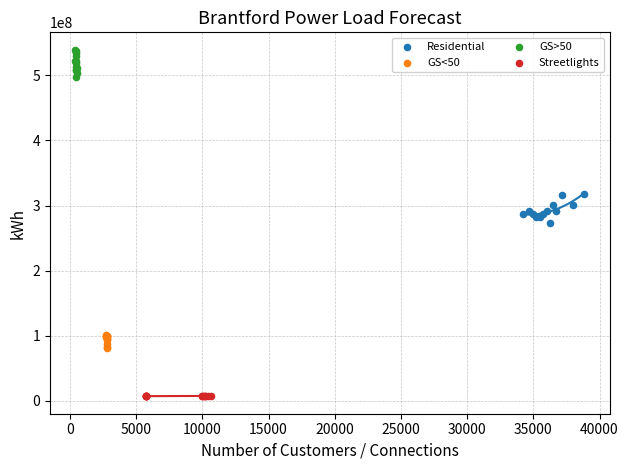

Which series contains the lowest Y value?

Streetlights